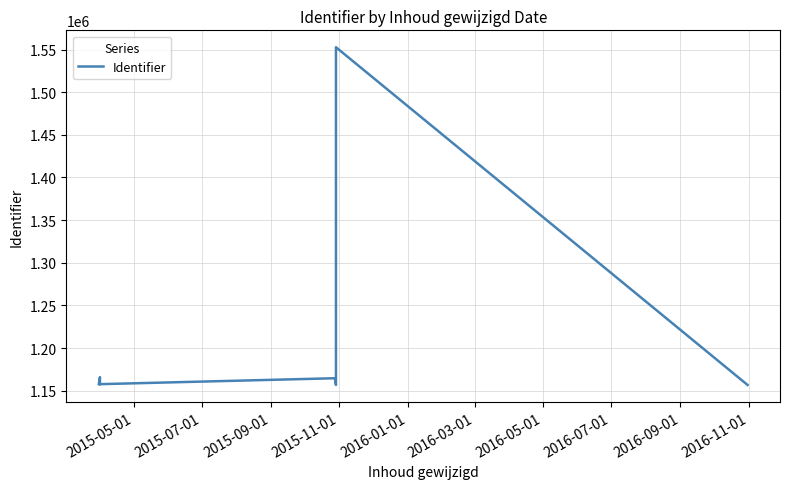

What is the average value?

1194819